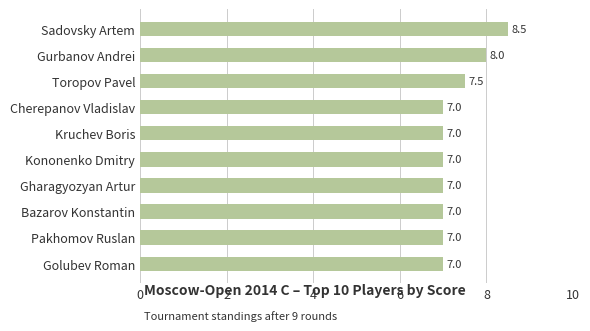

What is the label of the 10th bar from the top?

Golubev Roman